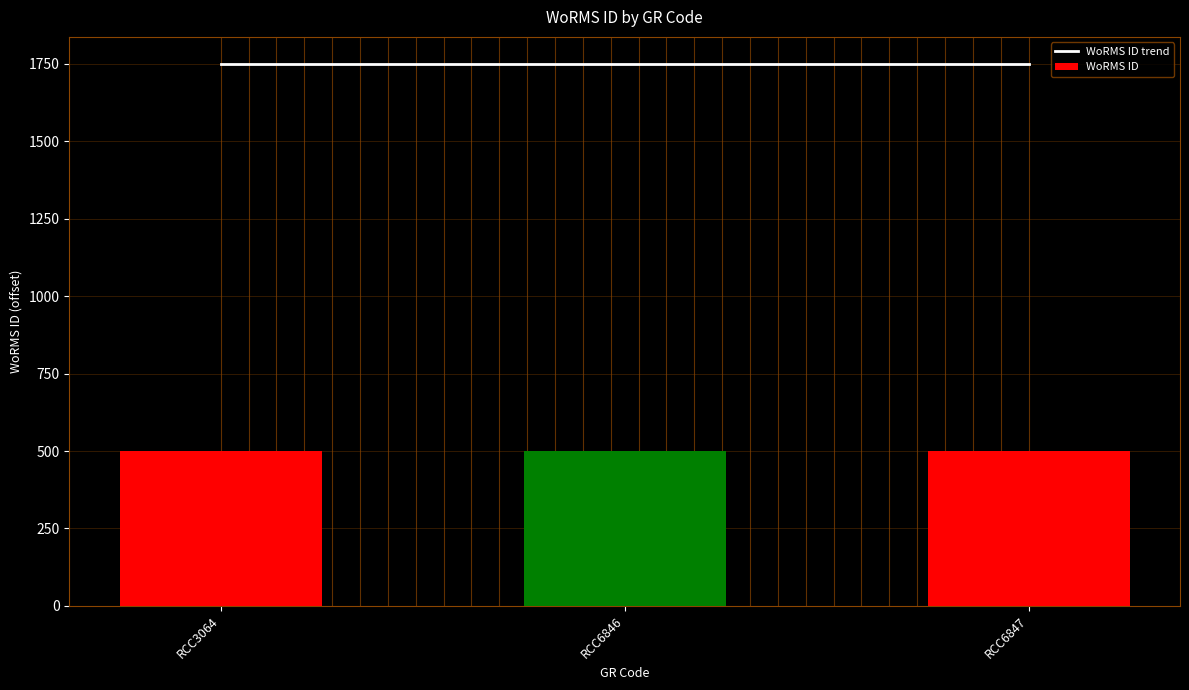

Are the bars horizontal?

No